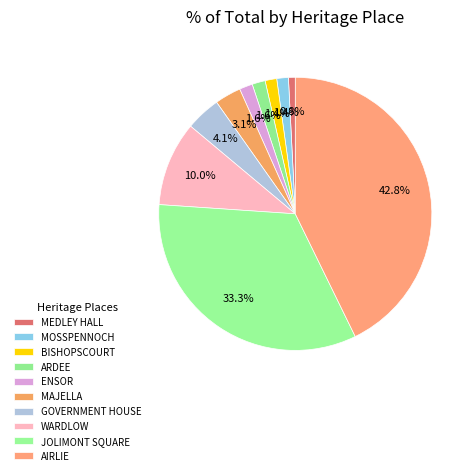

The BISHOPSCOURT slice represents 1% of the pie. True or false?

True